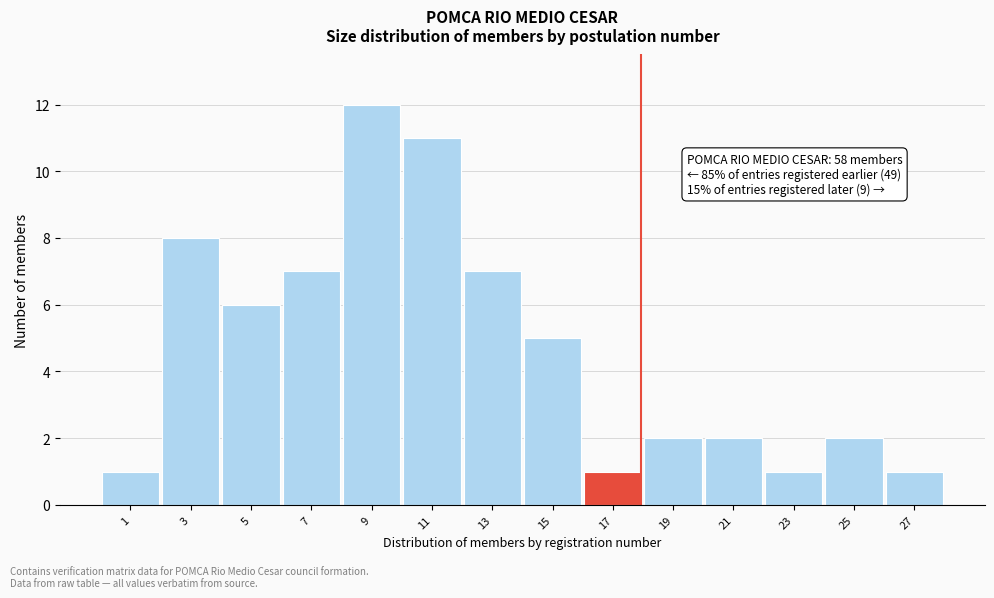

Reading left to right, extract all data points from this chart.

1=1	3=8	5=6	7=7	9=12	11=11	13=7	15=5	17=1	19=2	21=2	23=1	25=2	27=1